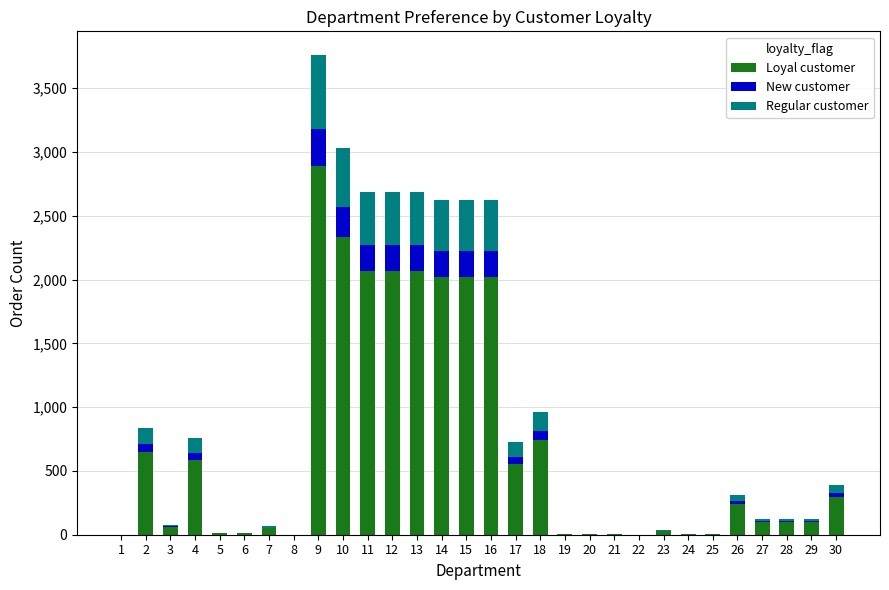

At which category is the sum across all series the highest?

9